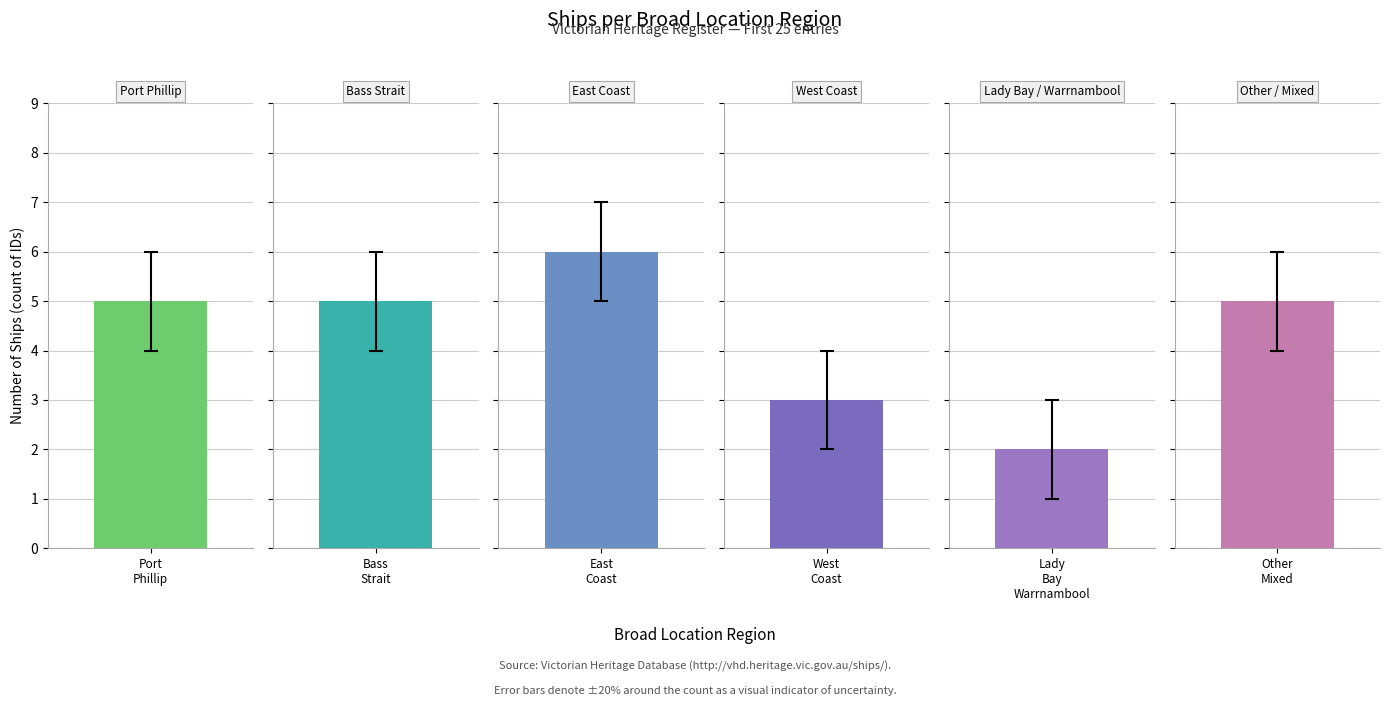

What is the difference between the values at Port Phillip and West Coast?

2